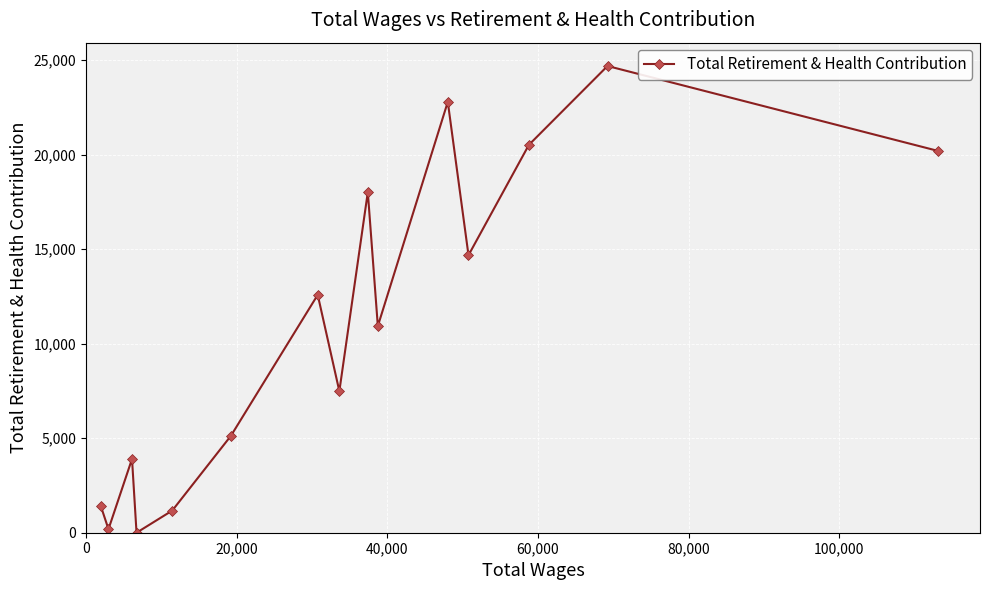

What is the sum of all values?

163736